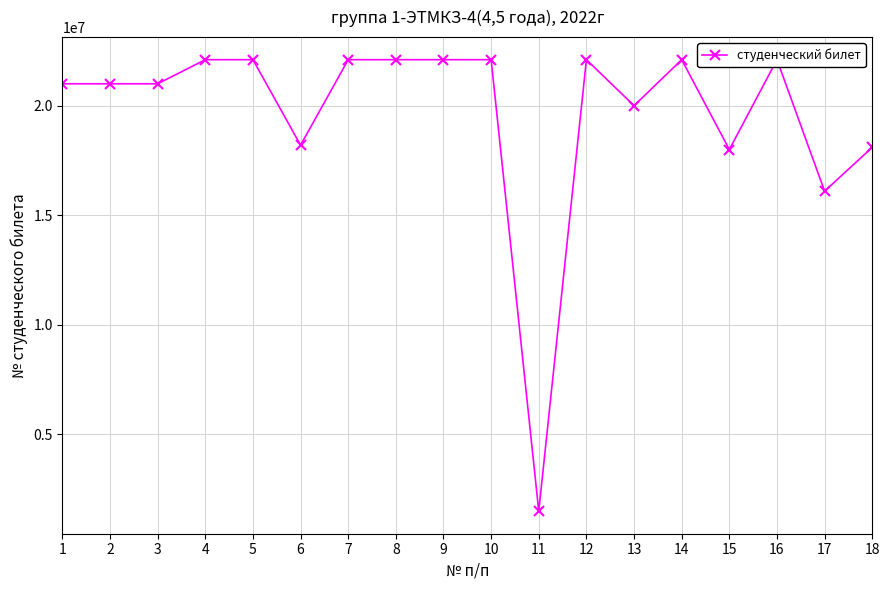

True or false: the data has more than 1 interior local peaks.

True